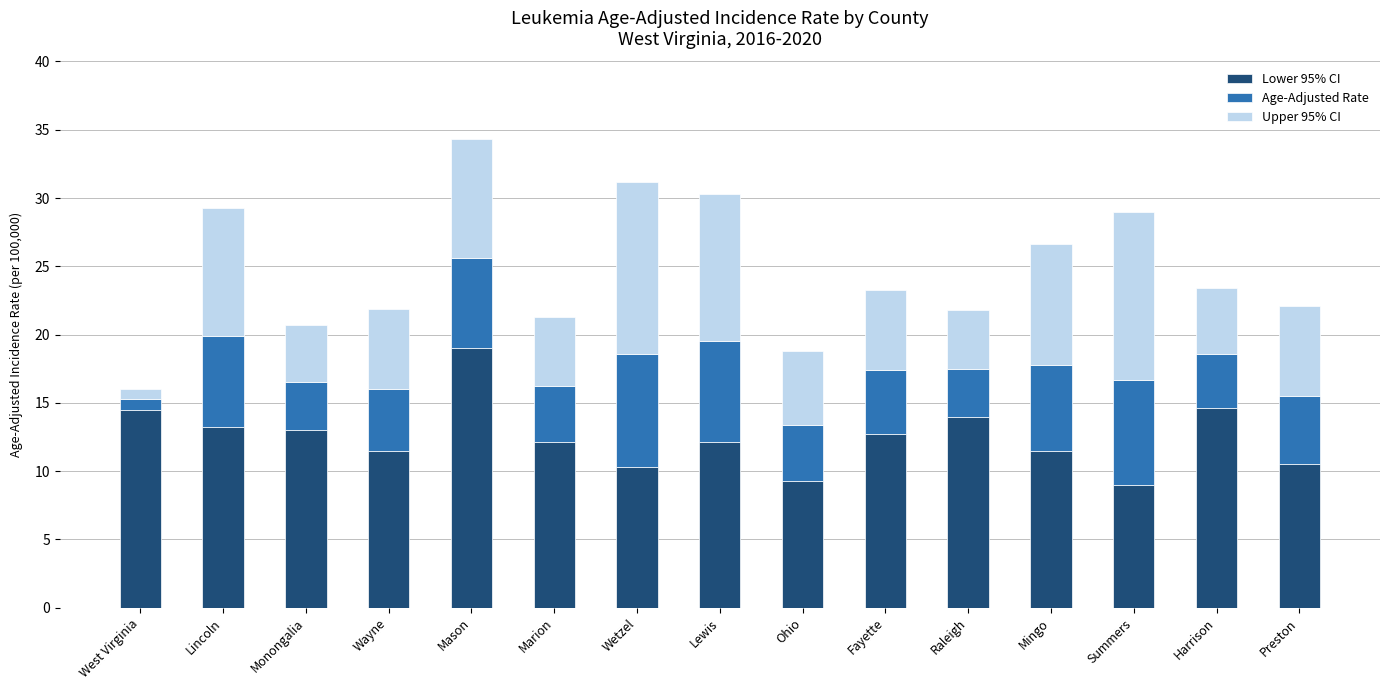

What is the minimum value for Lower 95% CI?

9.0